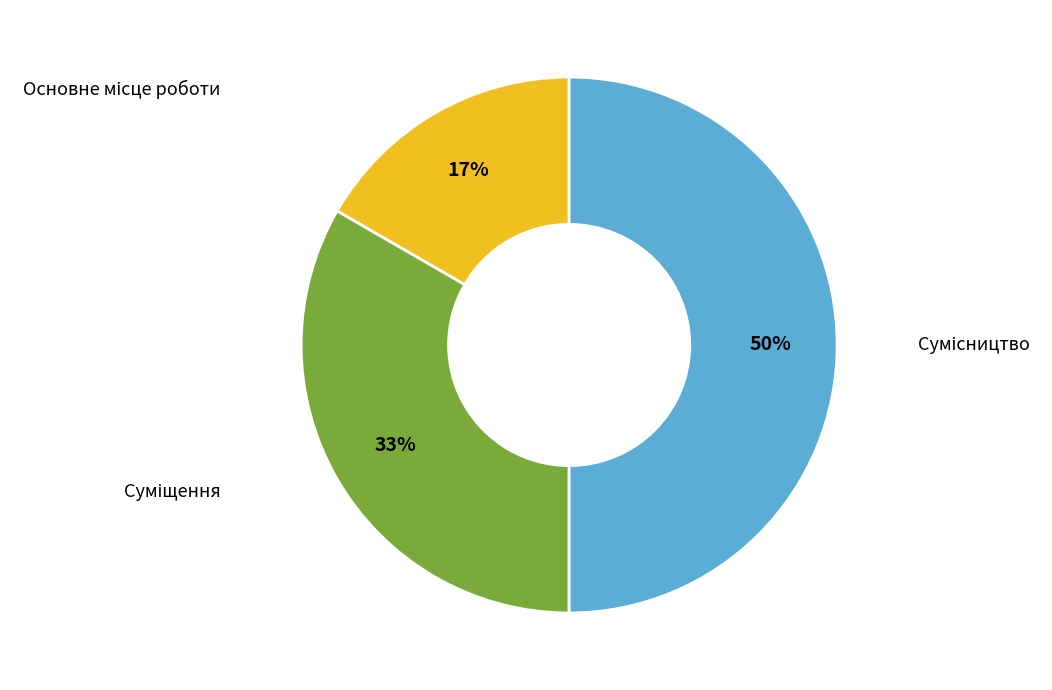

Count the number of slices in the pie.

3